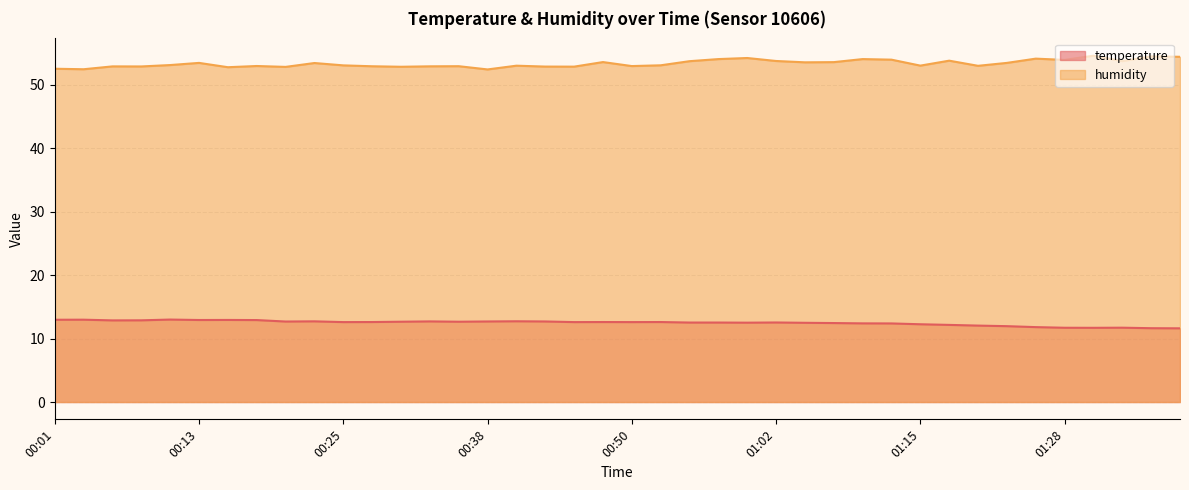

What is the lowest value of the temperature series?

11.6